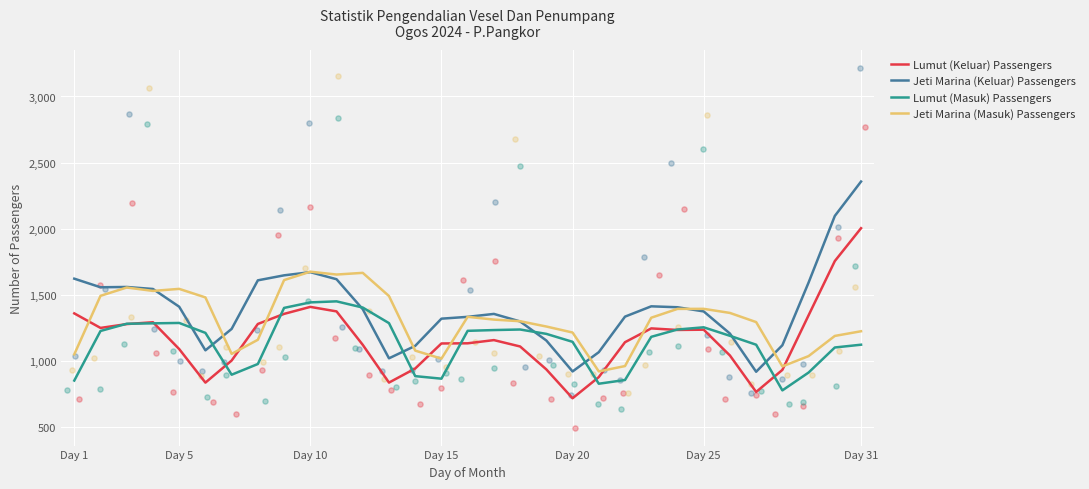

What are all the series names shown in the legend?

Lumut (Keluar) Passengers, Jeti Marina (Keluar) Passengers, Lumut (Masuk) Passengers, Jeti Marina (Masuk) Passengers